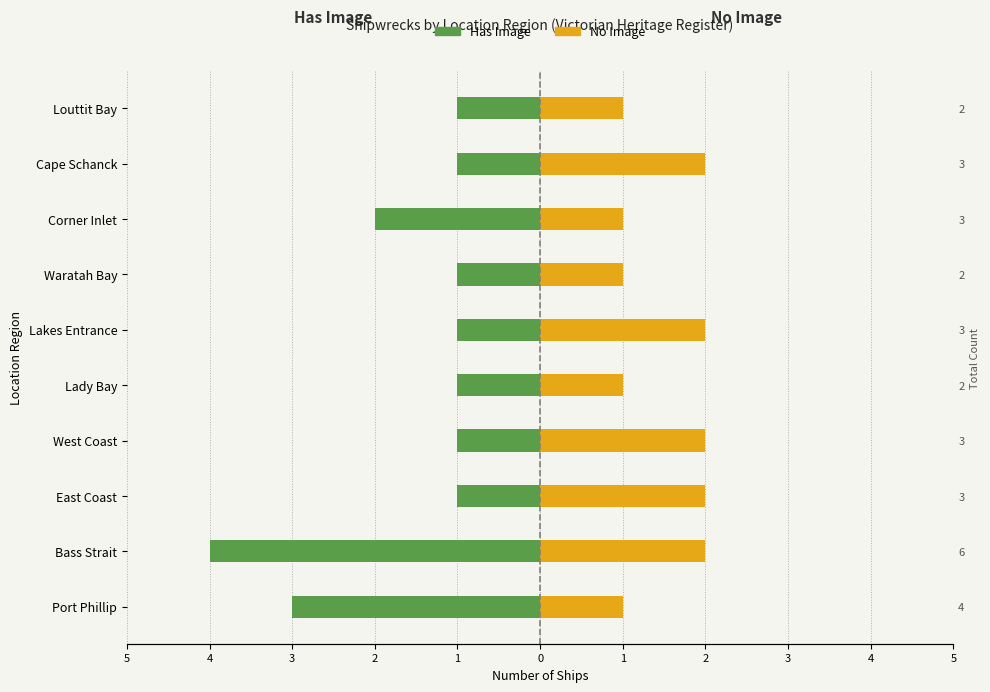

Reading left to right, list all the values displayed in this chart.

Has Image: -3	-4	-1	-1	-1	-1	-1	-2	-1	-1
No Image: 1	2	2	2	1	2	1	1	2	1